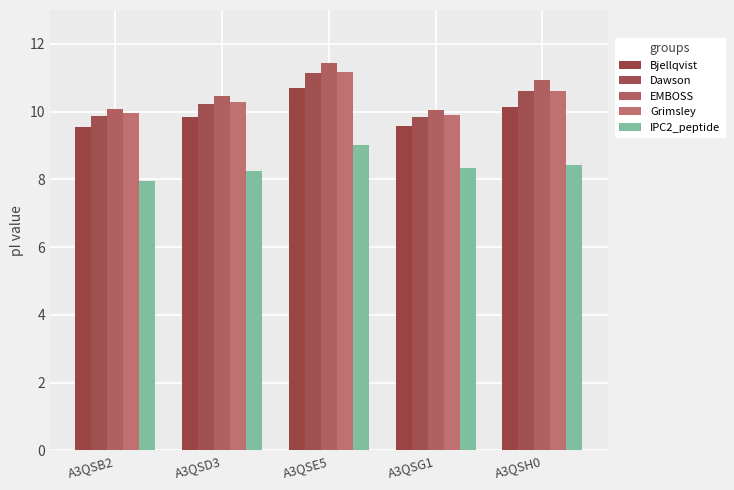

What is the maximum value shown in the chart?

11.4